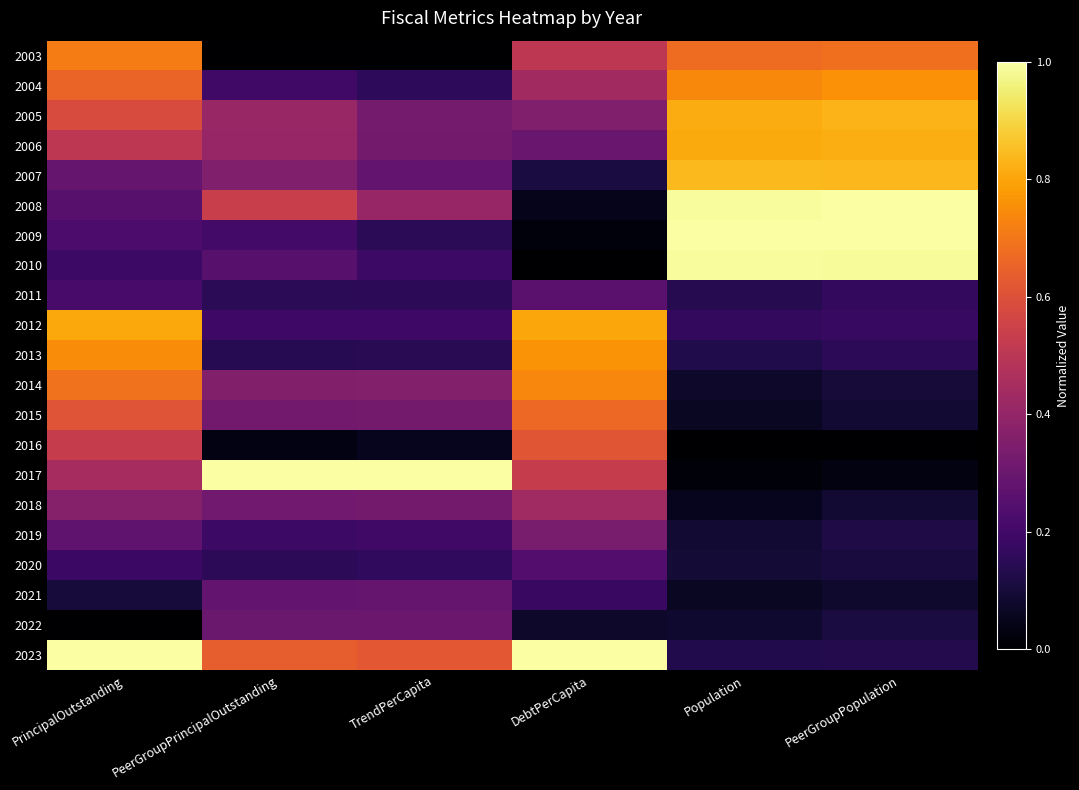

At which category is the sum across all series the highest?

PrincipalOutstanding